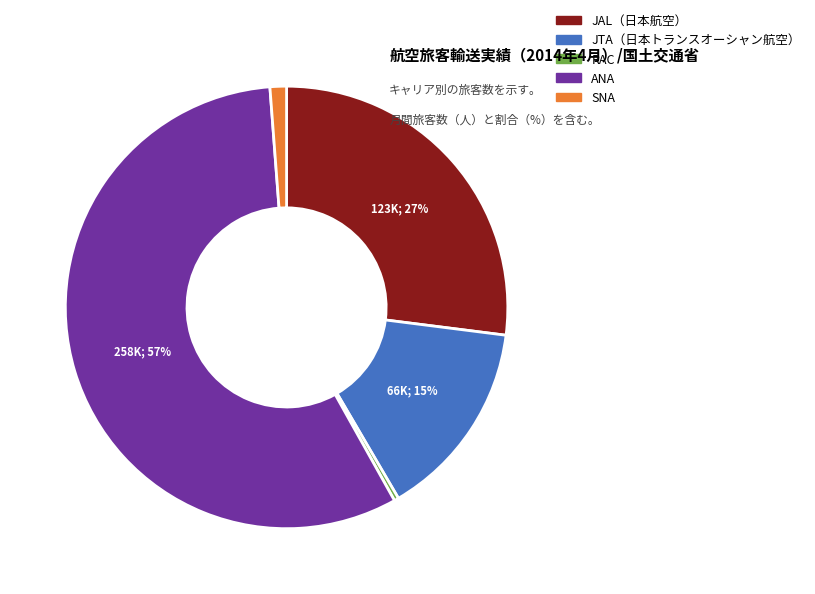

Rank the categories by value from lowest to highest.

RAC, SNA, JTA（日本トランスオーシャン航空）, JAL（日本航空）, ANA